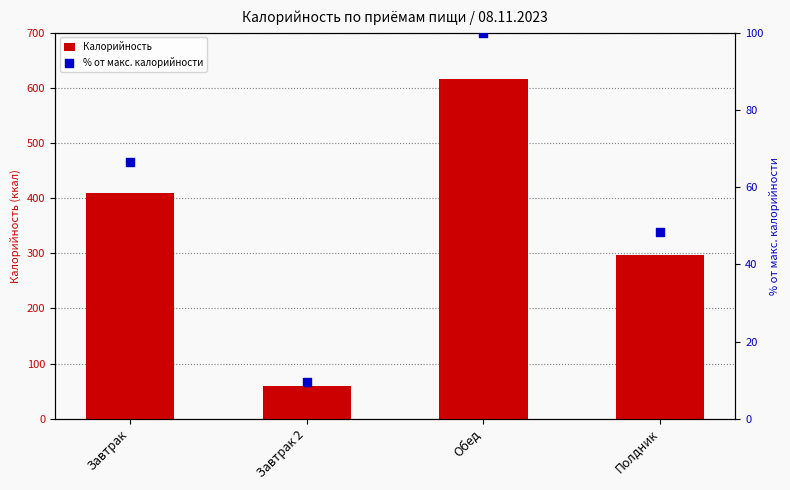

What is the total value across all series at Обед?

715.0